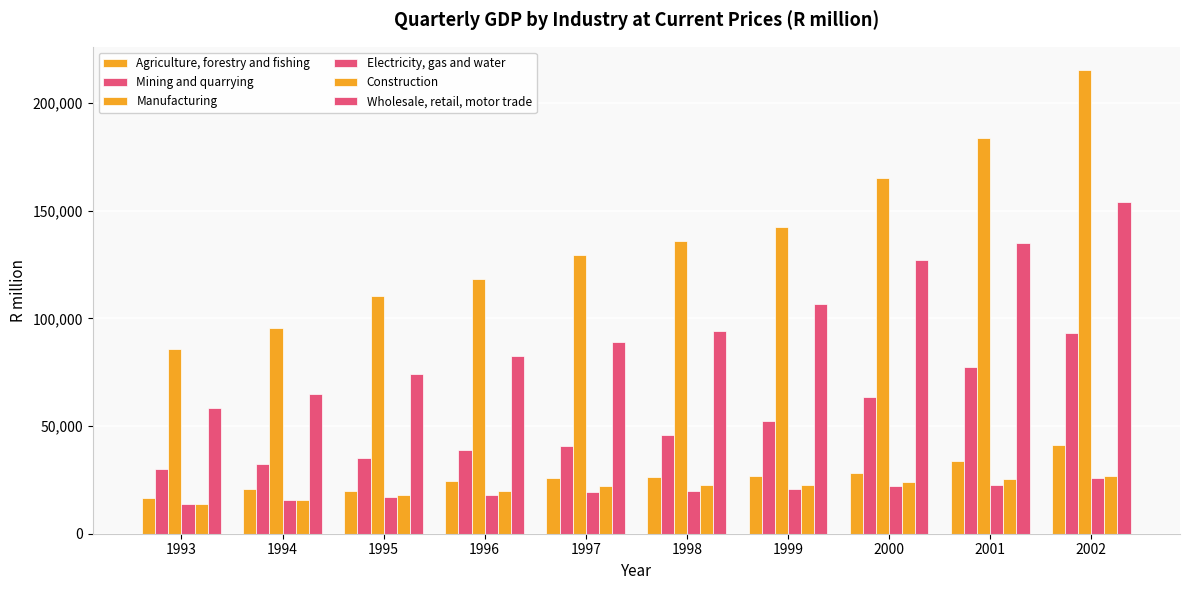

Where is Wholesale, retail, motor trade nearest to the value 106262?

1999